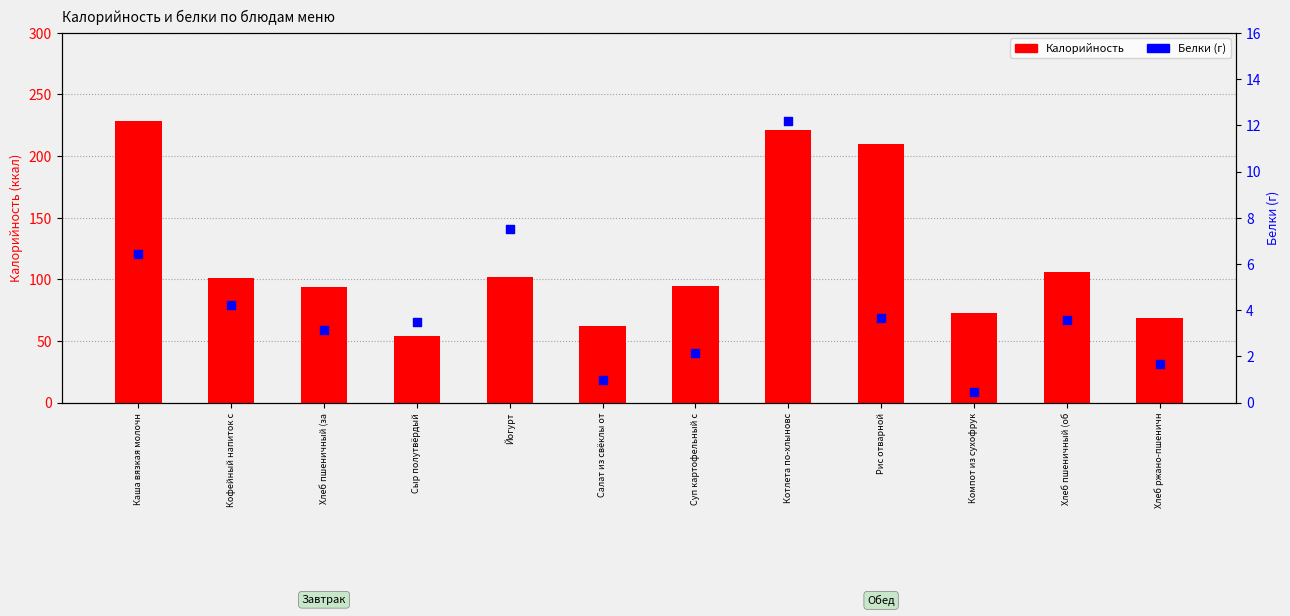

Is the value of Белки at Котлета по-хлыновс greater than the value of Калорийность at Хлеб пшеничный (об?

No